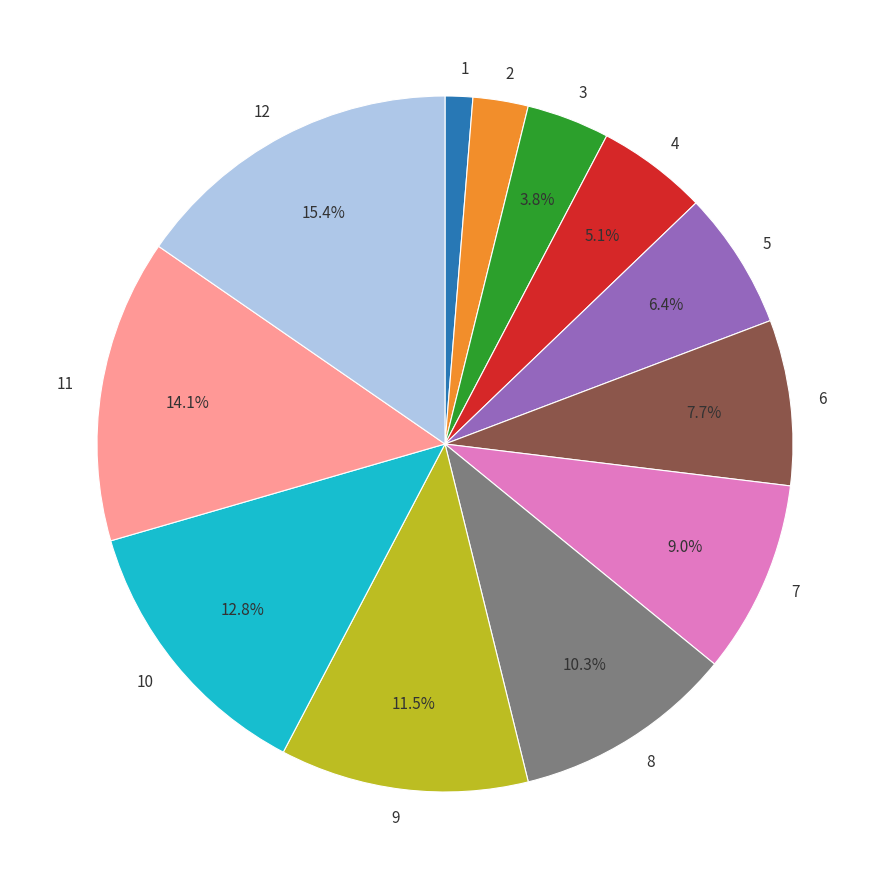

True or false: 10 accounts for 13% of the total.

True